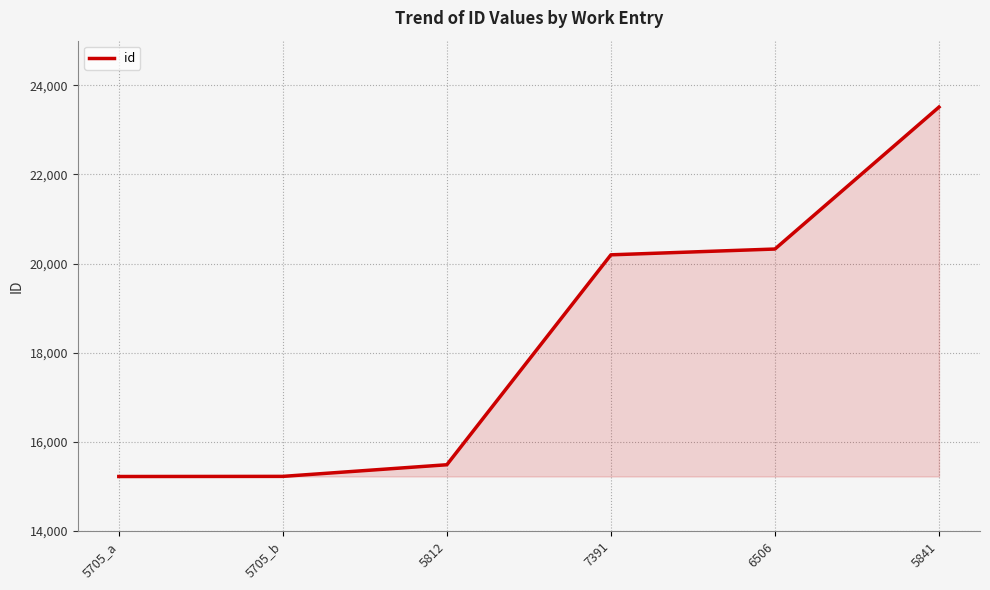

The value at 7391 is 27640. True or false?

False